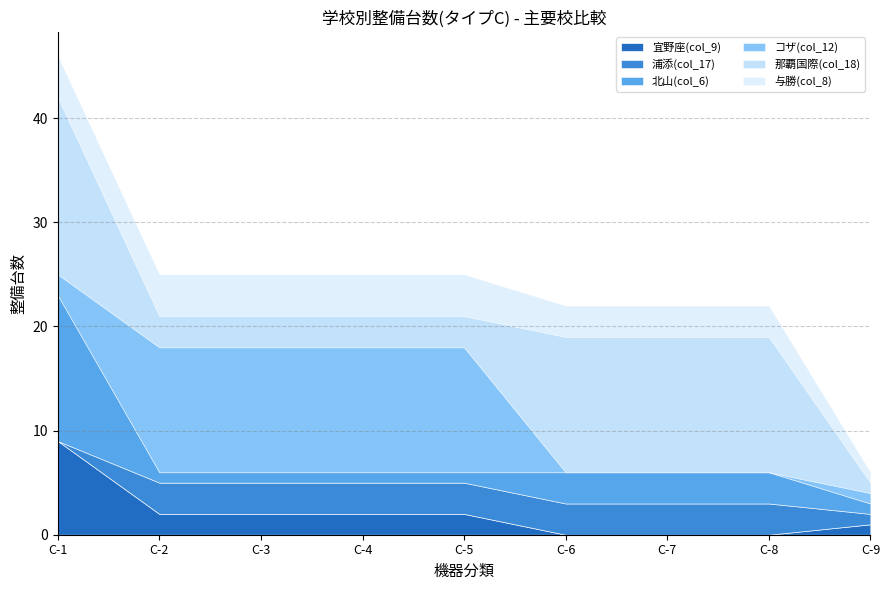

How many lines are shown in the chart?

6